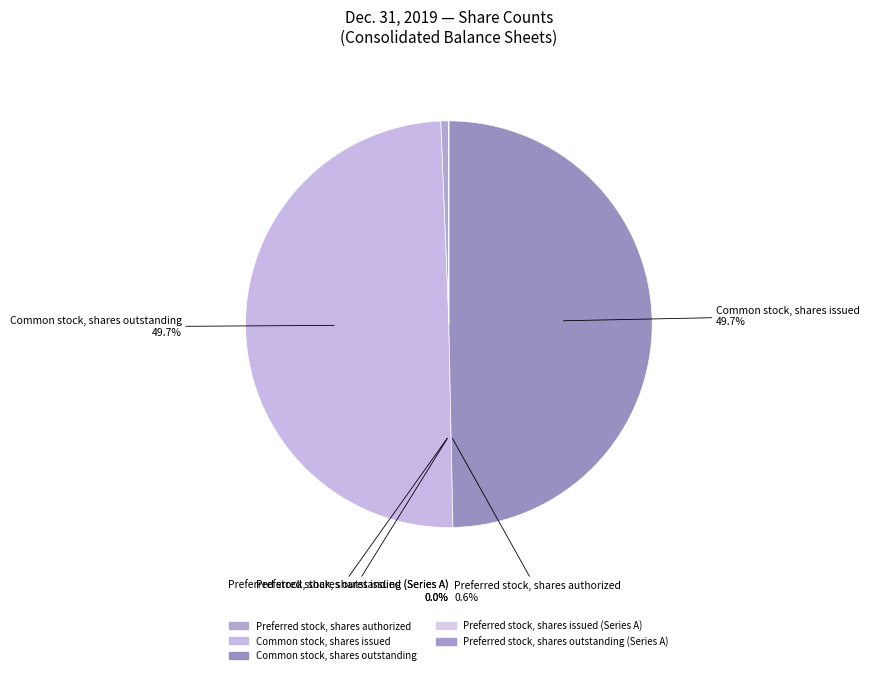

Rank the categories by value from lowest to highest.

Preferred stock, shares issued (Series A), Preferred stock, shares outstanding (Series A), Preferred stock, shares authorized, Common stock, shares issued, Common stock, shares outstanding